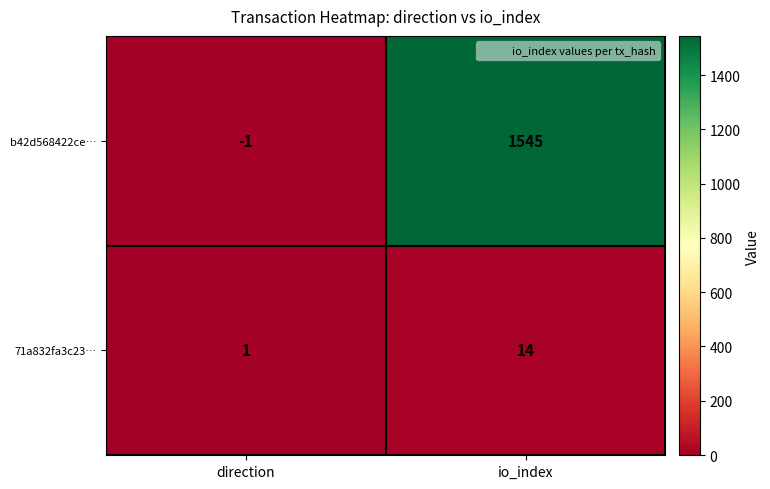

Which series changed the most between direction and io_index?

b42d568422ce…